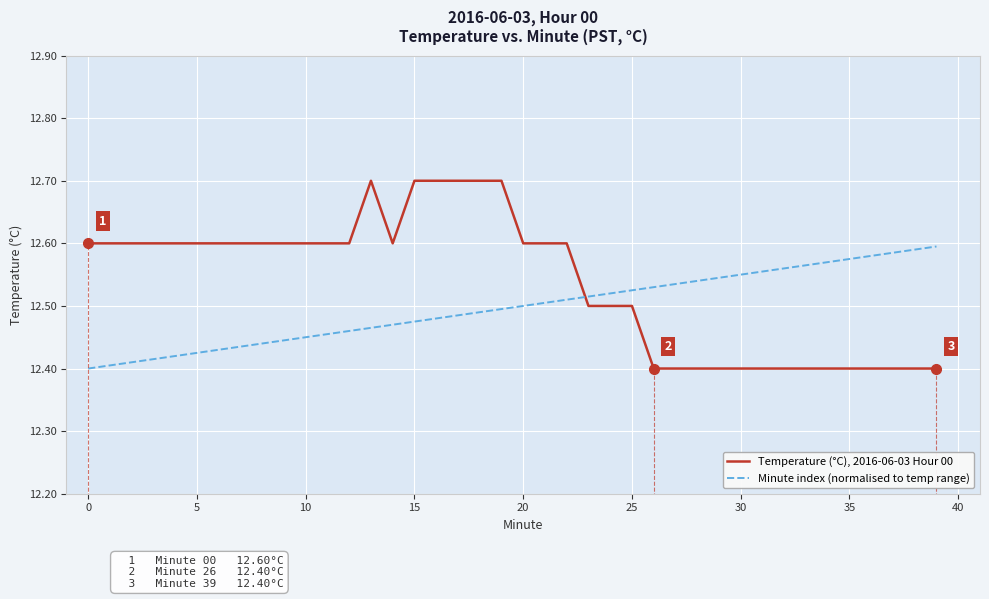

Is it true that Minute index (normalised to temp range) equals 12.5 at 21?

True